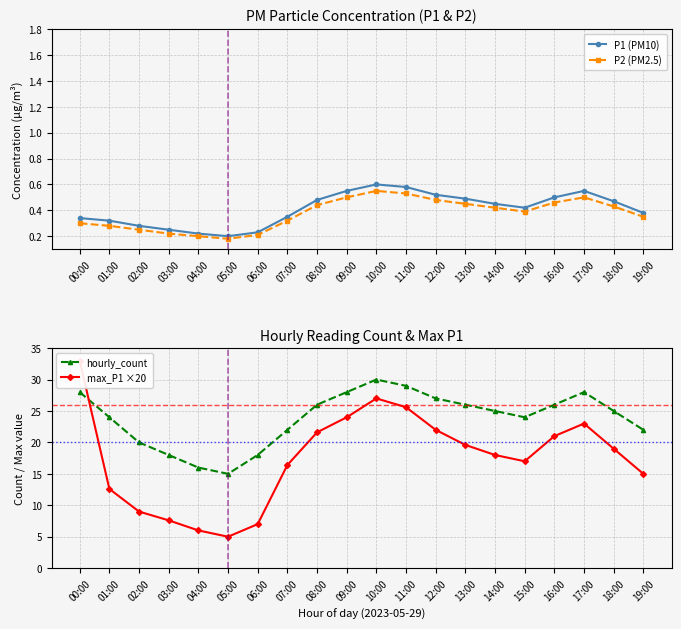

Which series changed the most between 18:00 and 19:00?

max_P1 ×20